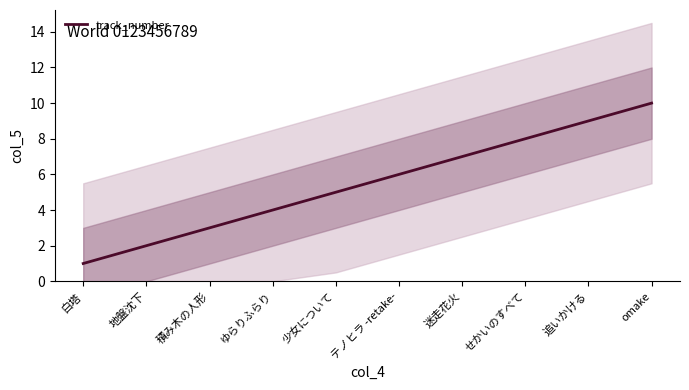

Is it true that the value at せかいのすべて is 14?

False